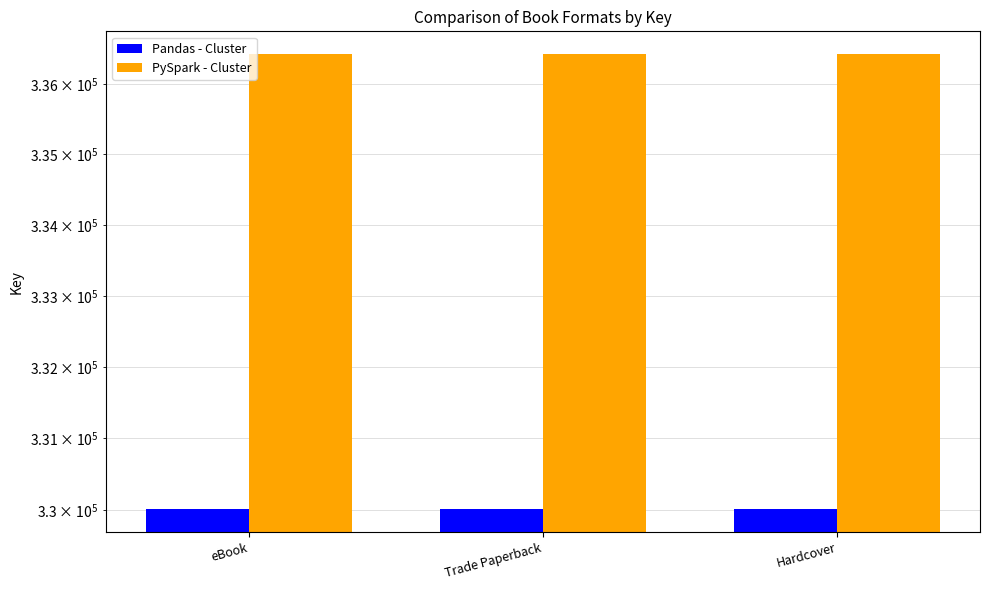

Read the PySpark - Cluster value at Trade Paperback.

336426